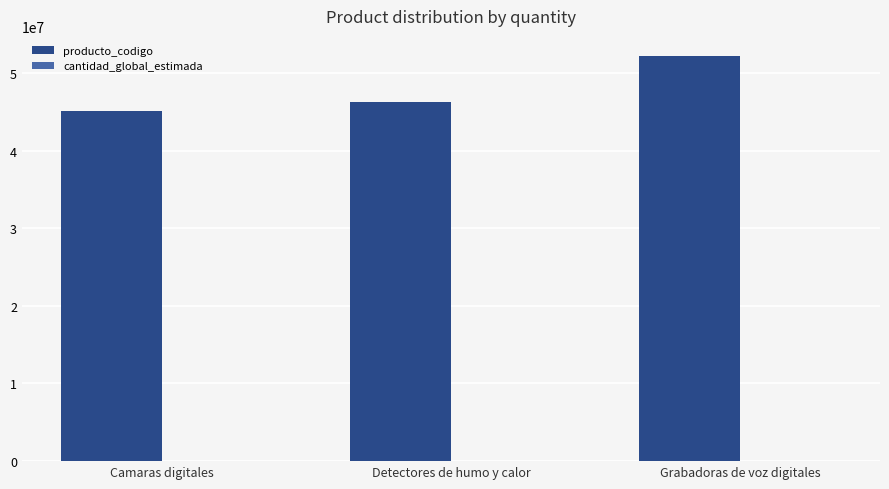

Which category has the highest value across all series?

Grabadoras de voz digitales